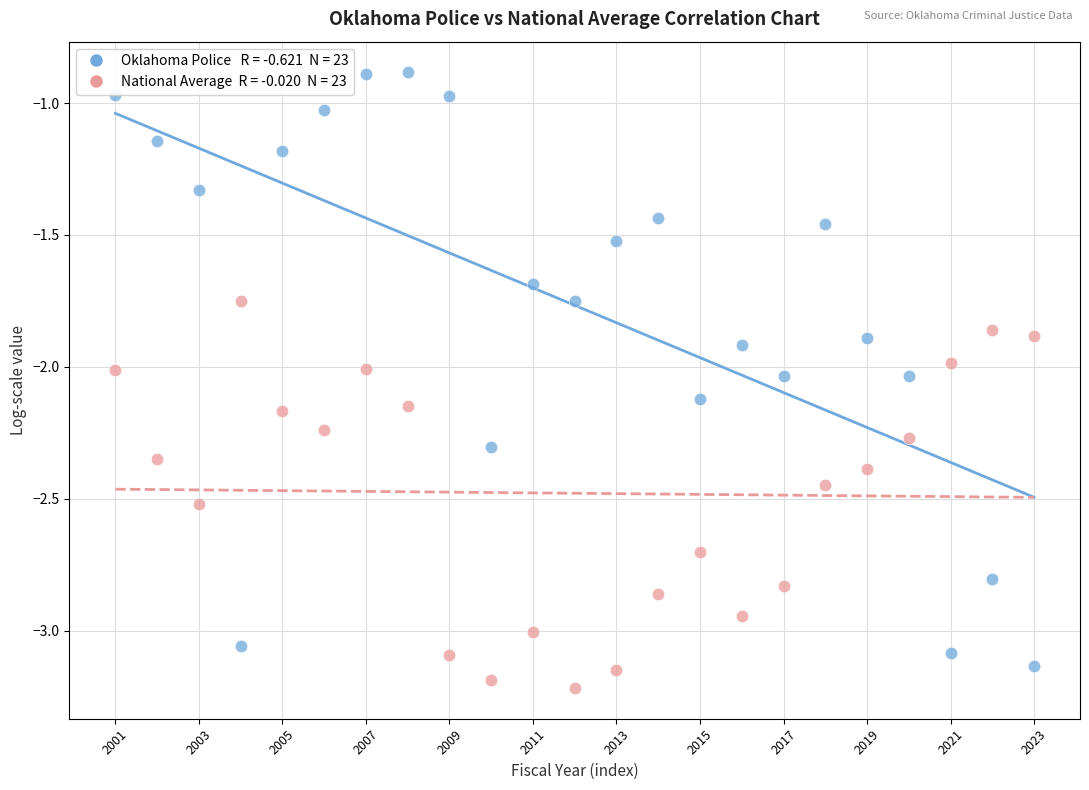

Across all data points, what is the range of Y values (max minus min)?

2.3